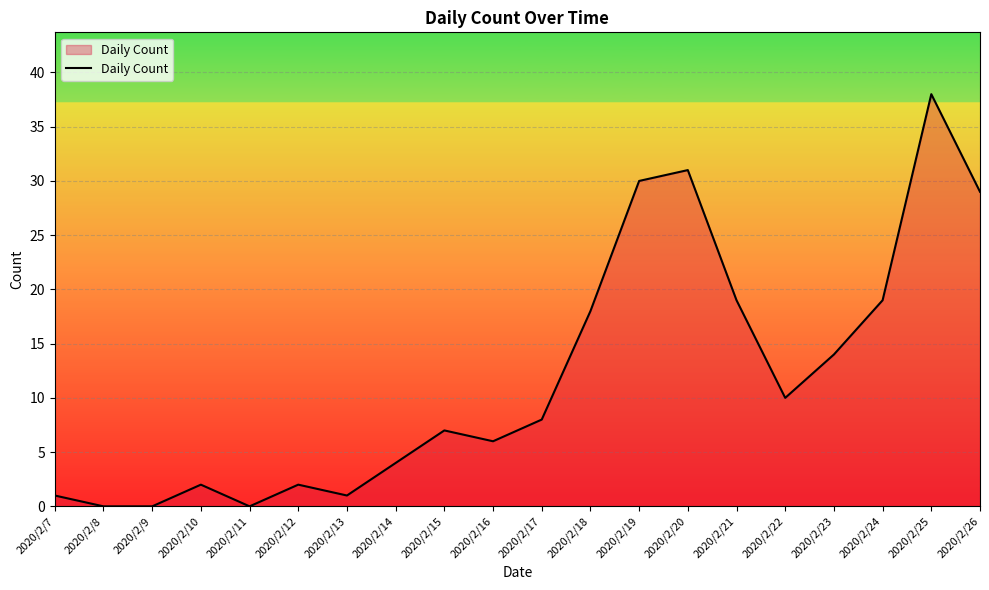

At which category does the chart reach its peak across all series?

2020/2/25